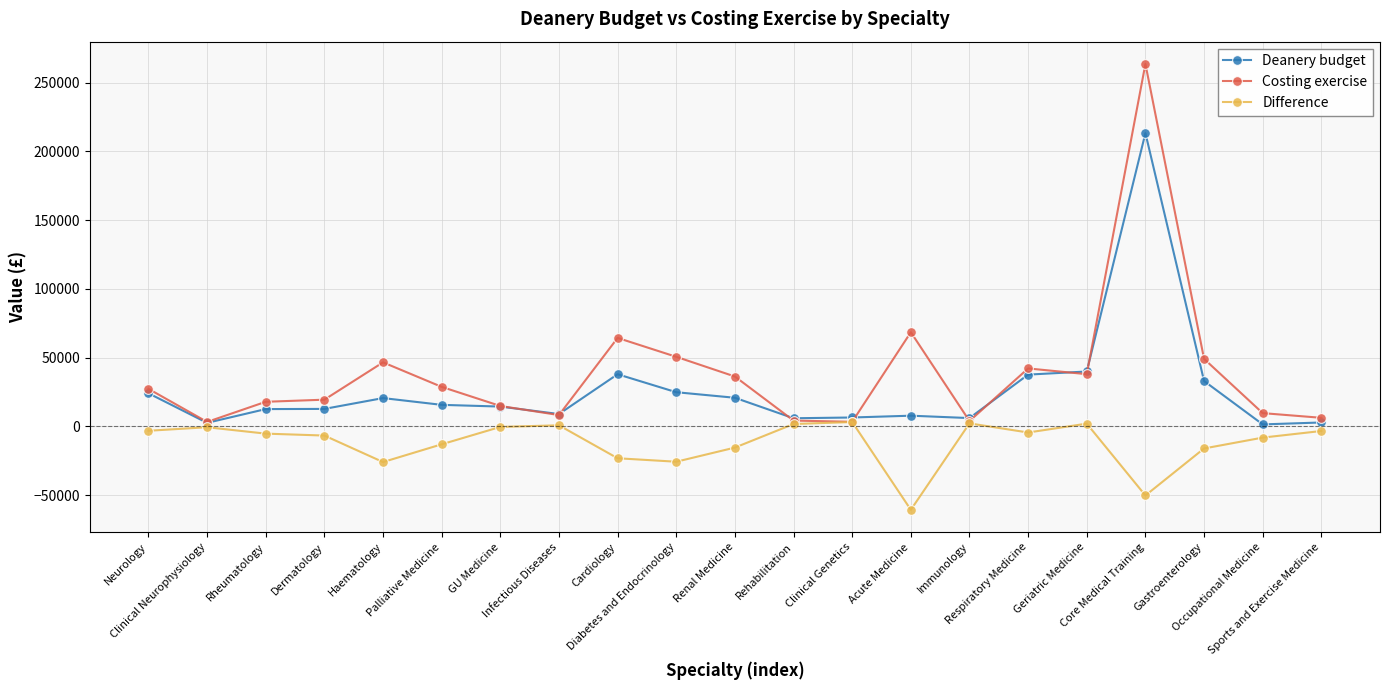

What is the difference between the maximum and minimum values in the Deanery budget series?

211809.0